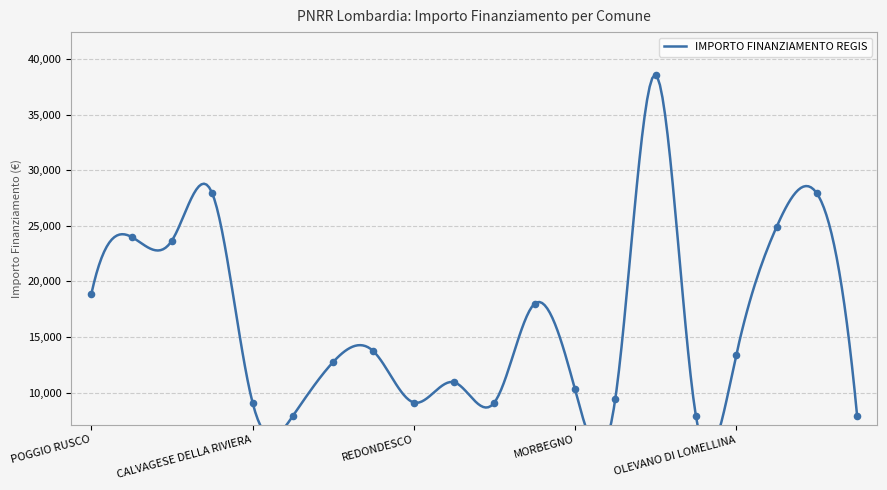

What is the ratio of the value at ZINASCO to the value at GOITO?

0.6